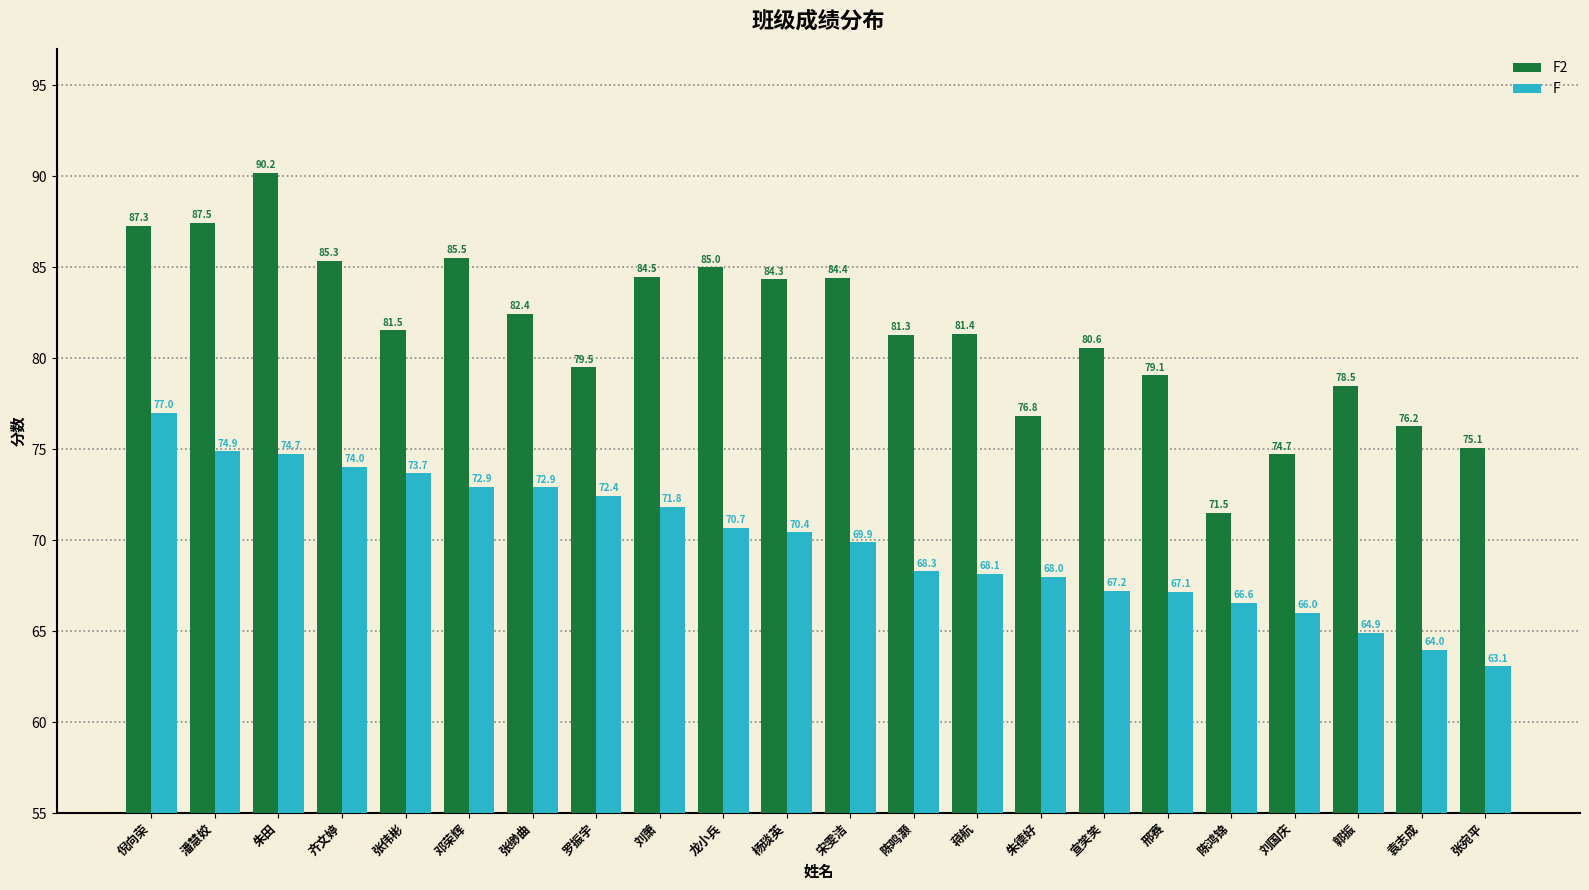

How many groups of bars are there?

22